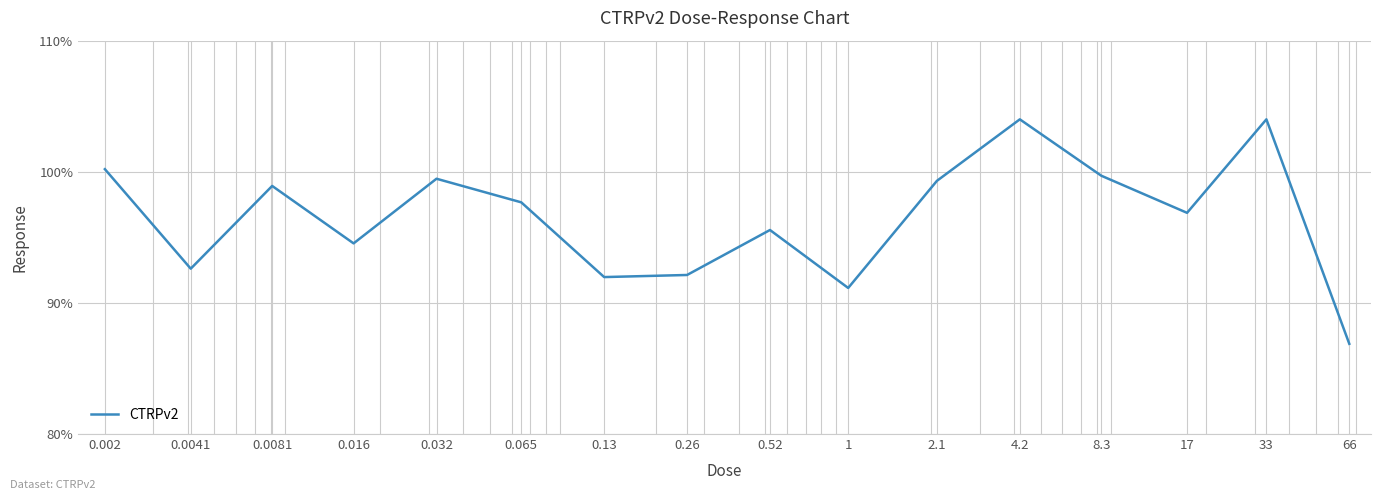

What is the minimum value shown in the chart?

86.9